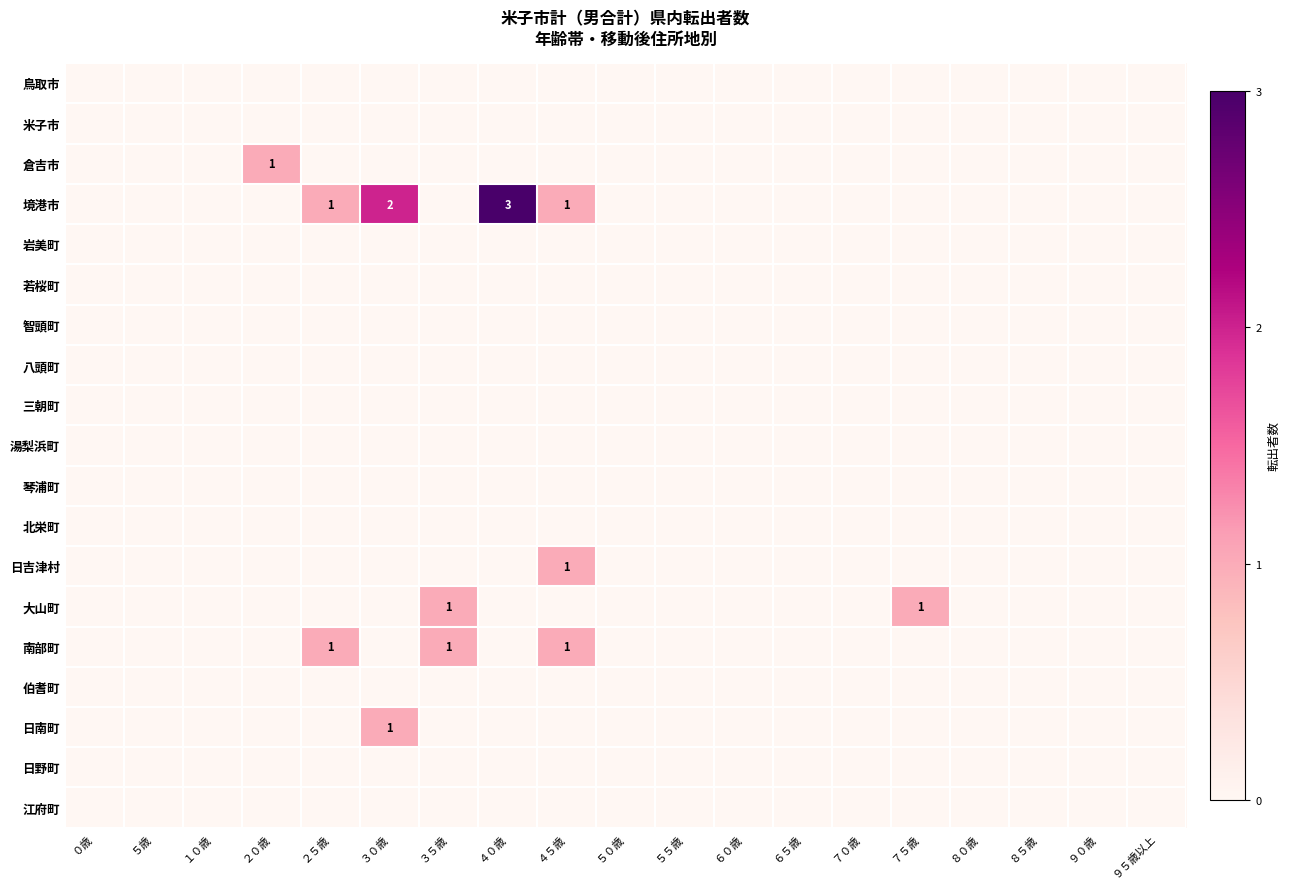

Which series has the largest total across all categories?

境港市